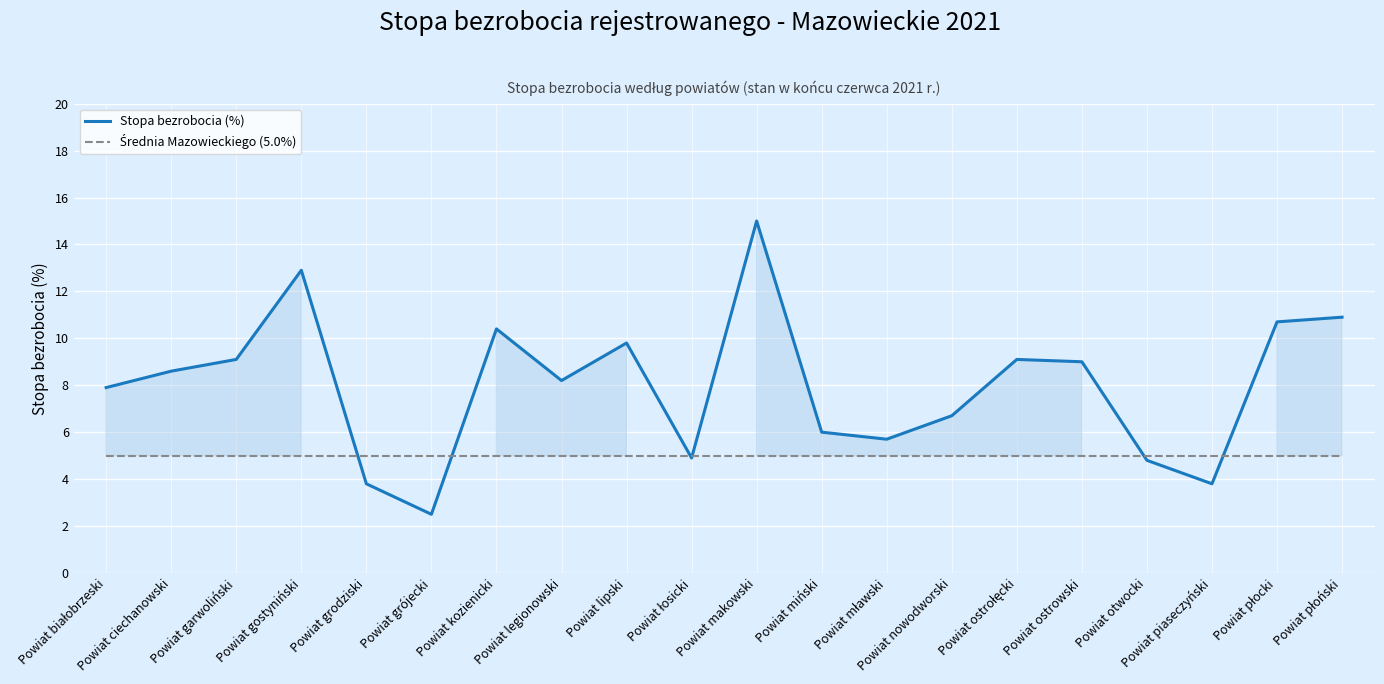

True or false: Stopa bezrobocia (%) has a value of 3.8 at Powiat grodziski.

True